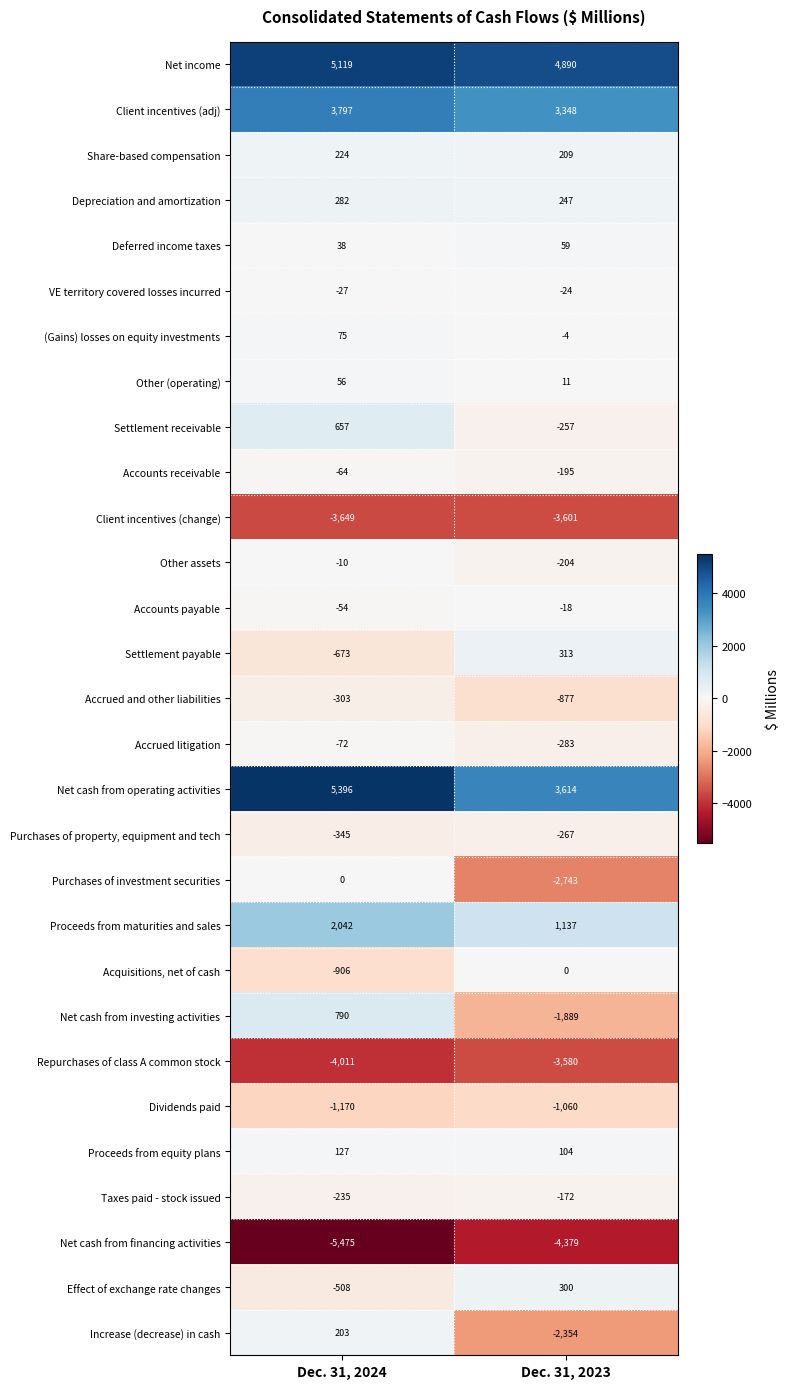

What is the greatest value displayed?

5396